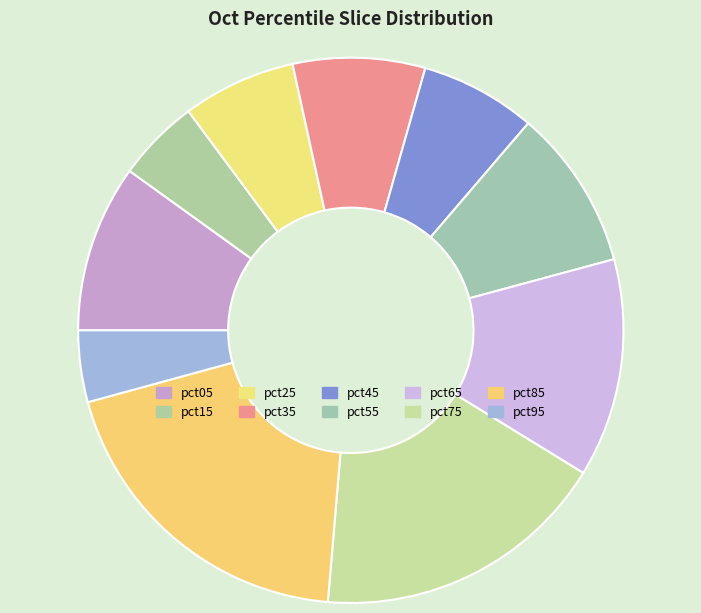

Is it true that pct25 is 1% of the pie?

False